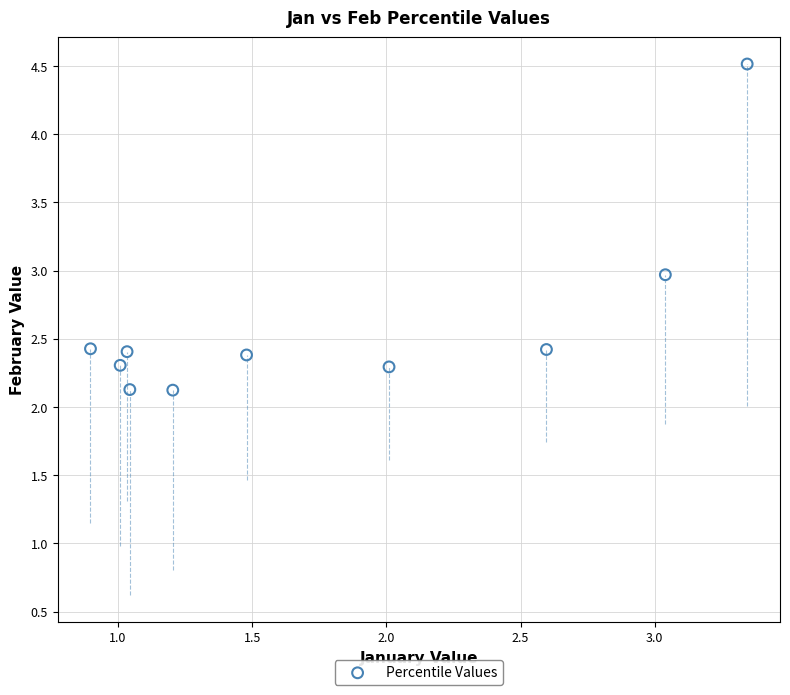

What is the average Y value?

2.6